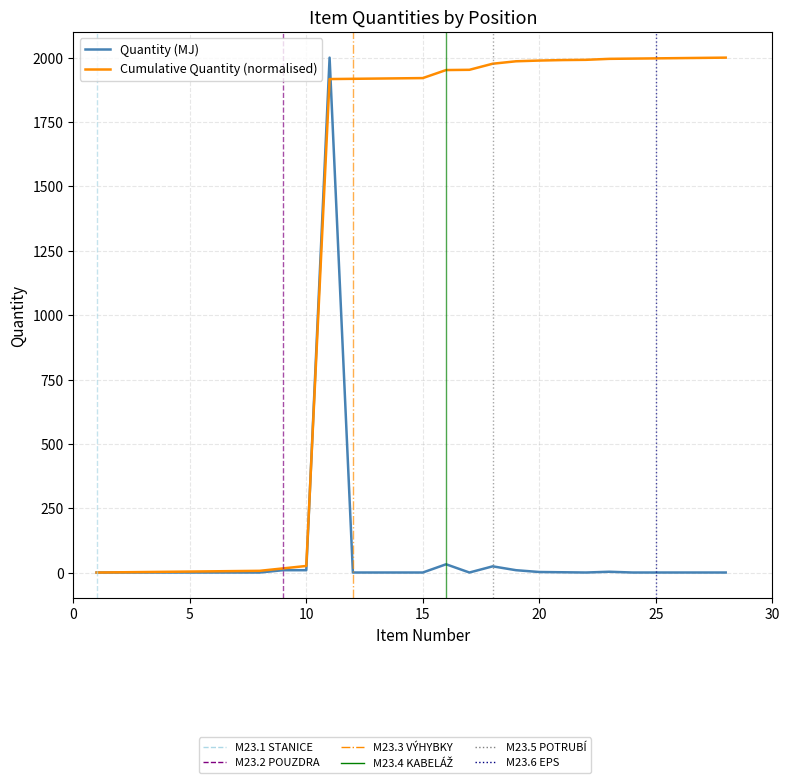

What is the highest value of the Cumulative Quantity (normalised) series?

2000.0